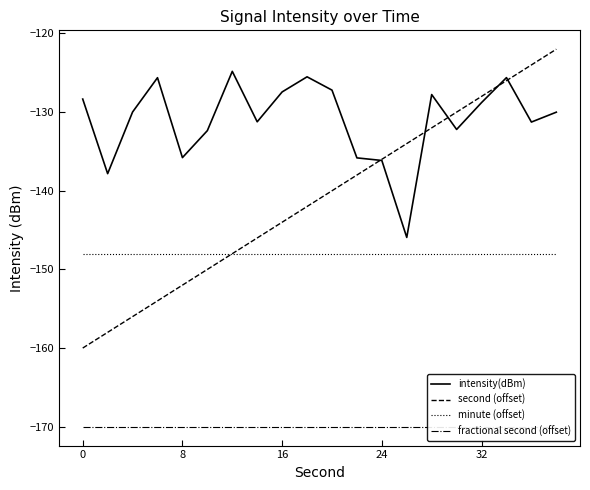

What value does the minute (offset) series have at 32?

-148.0